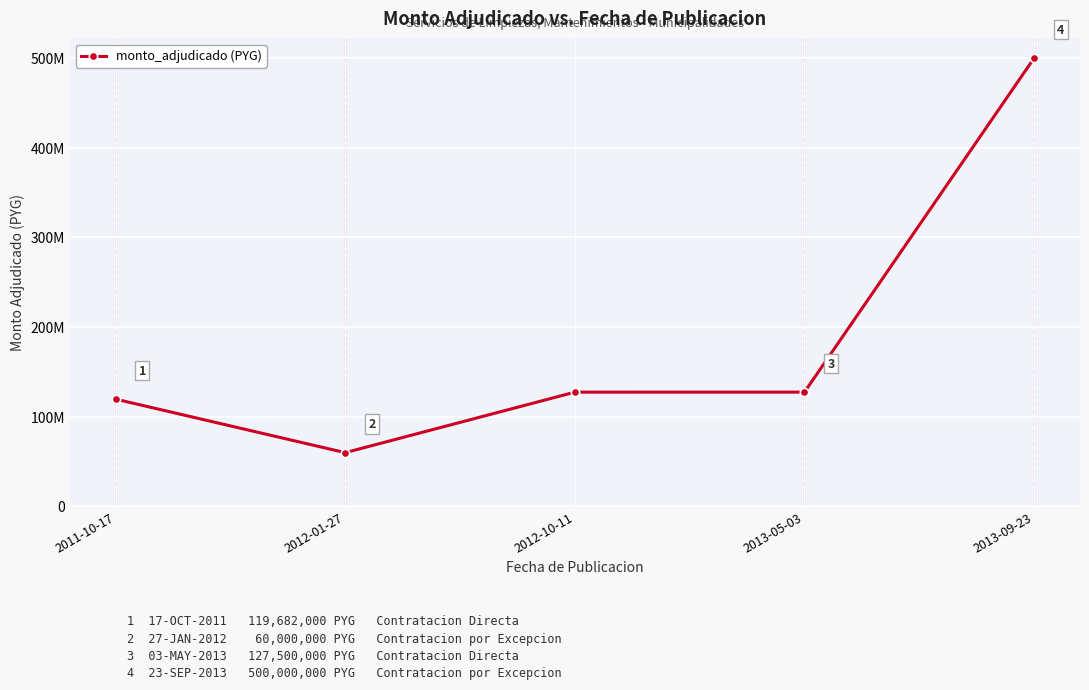

The value at 2012-10-11 is 127483500. True or false?

True